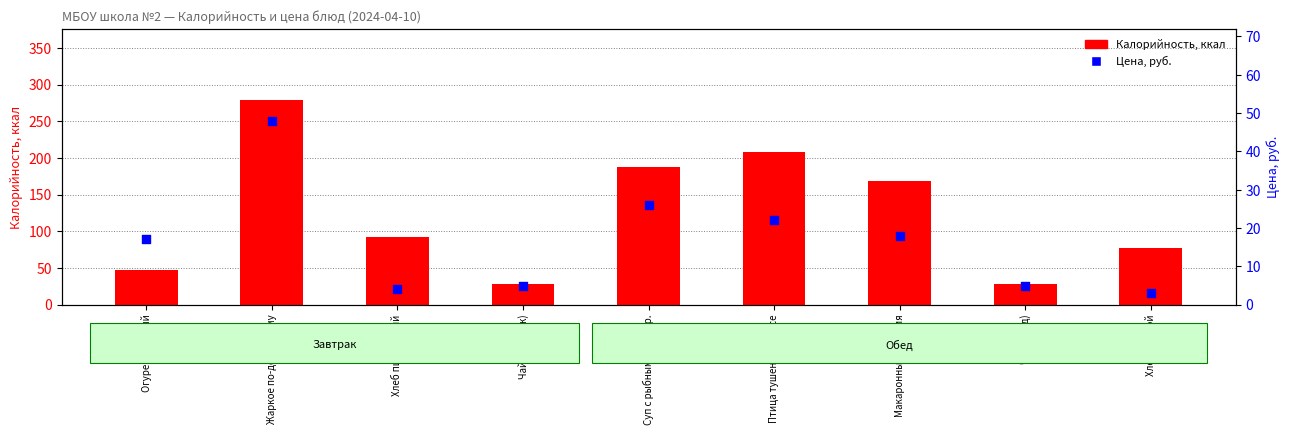

Which series reaches the minimum Y coordinate?

Цена